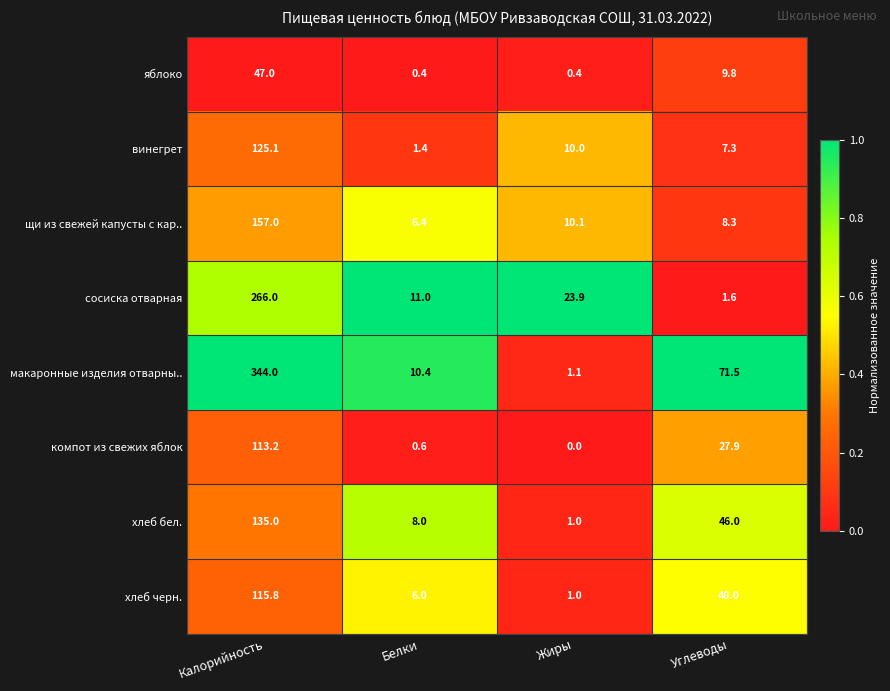

What value does the хлеб бел. series have at Жиры?

1.0